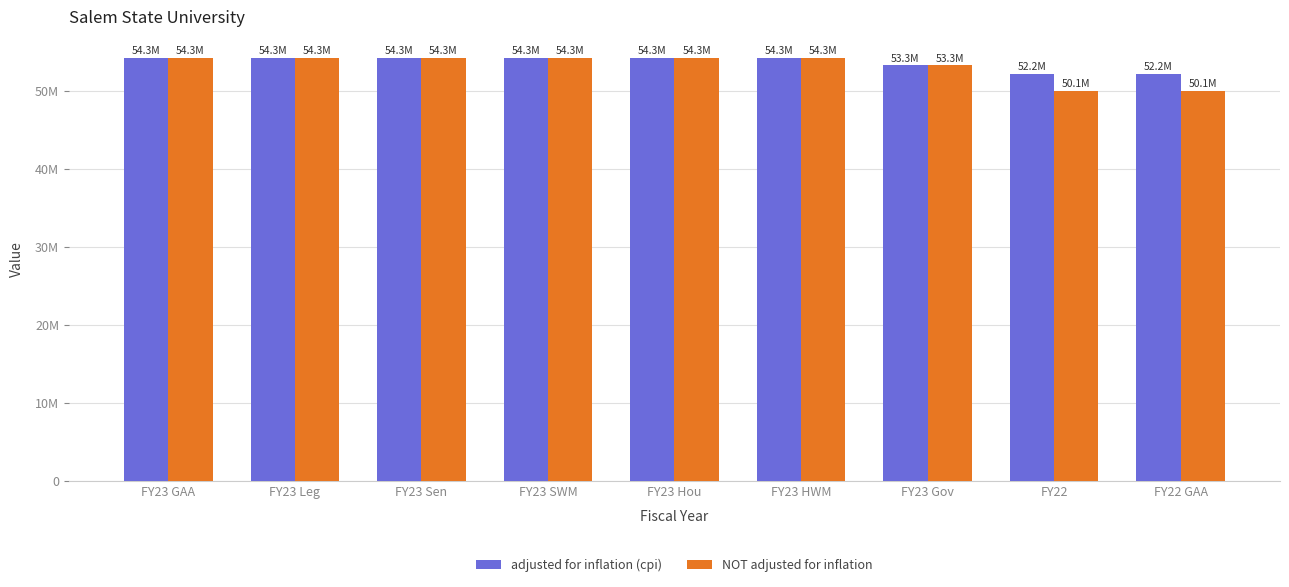

What is the difference between the second highest and minimum values in the NOT adjusted for inflation series?

4212506